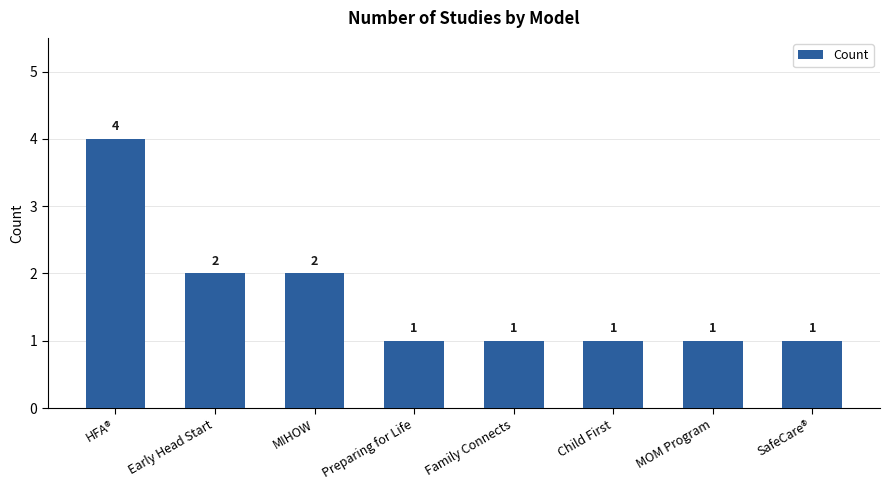

The value at SafeCare® is 1. True or false?

True